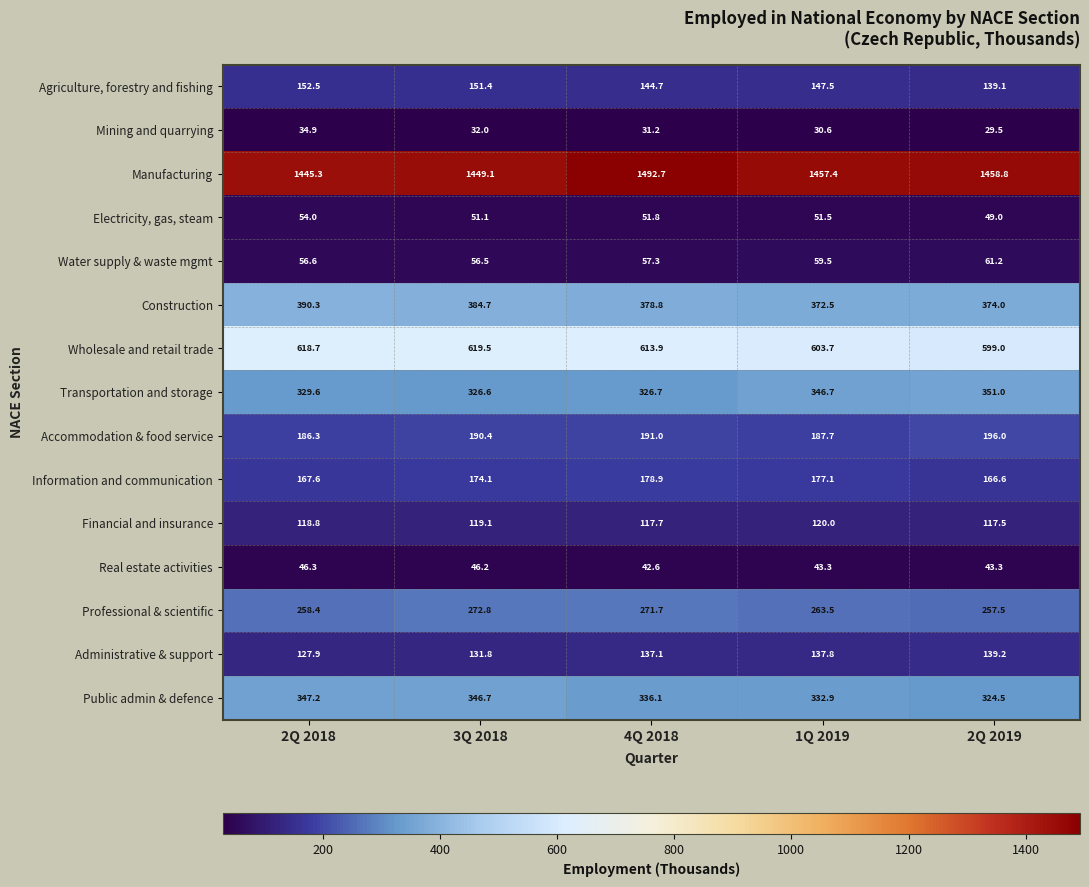

What is the smallest value displayed?

29.5